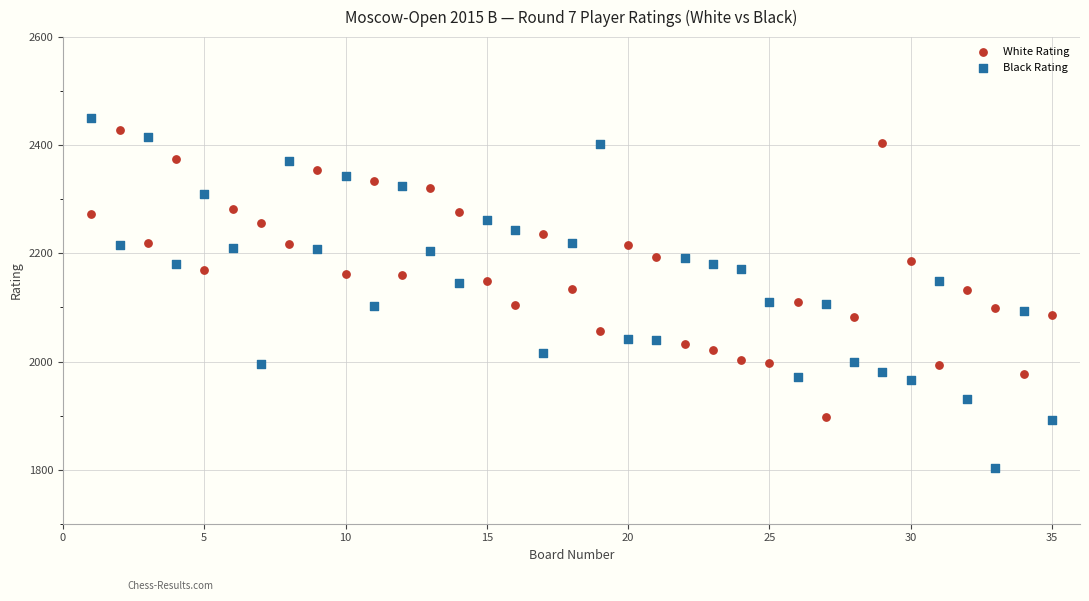

Which series reaches the minimum Y coordinate?

Black Rating